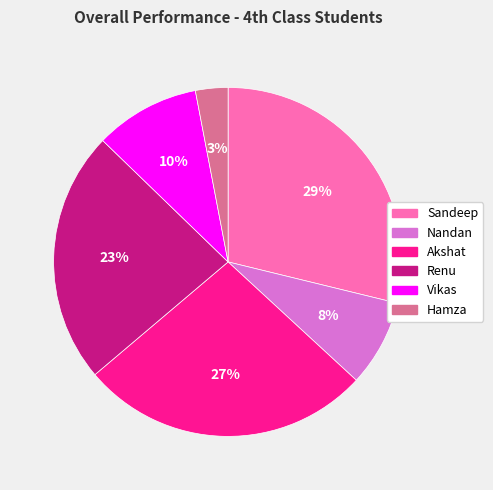

Does any single category account for the majority?

No